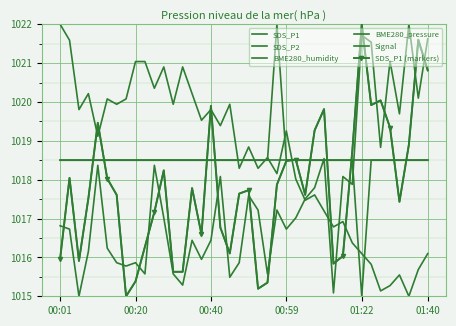

List the series in order of their peak value, lowest first.

BME280_humidity, SDS_P1, SDS_P2, BME280_pressure, Signal, SDS_P1 (markers)